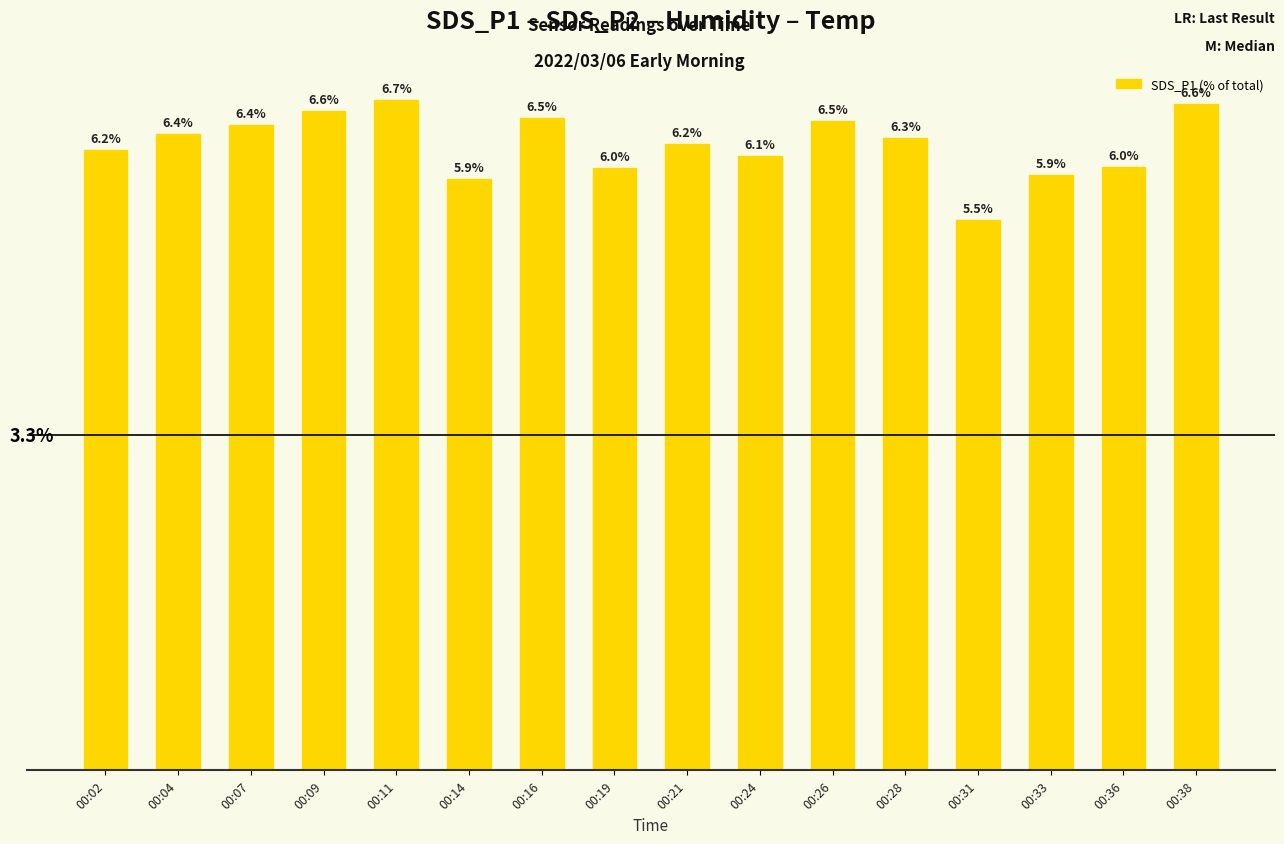

Where does the data first go above 6?

00:02